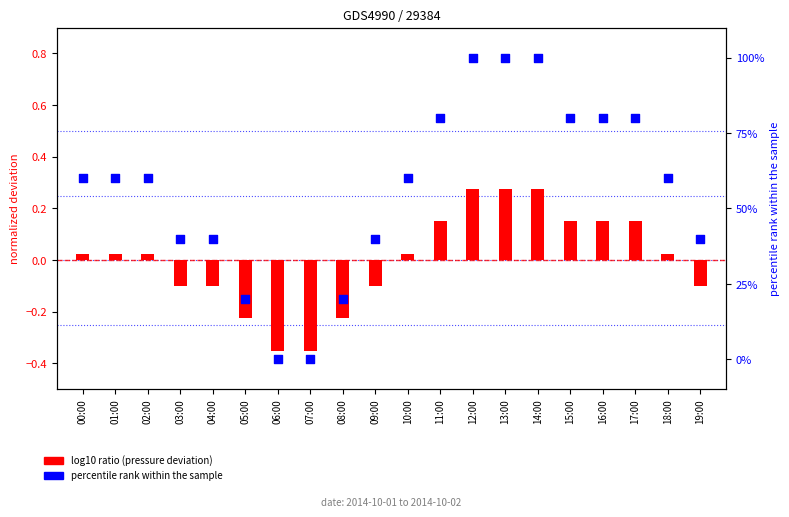

At how many categories does at least one series exceed 90?

3